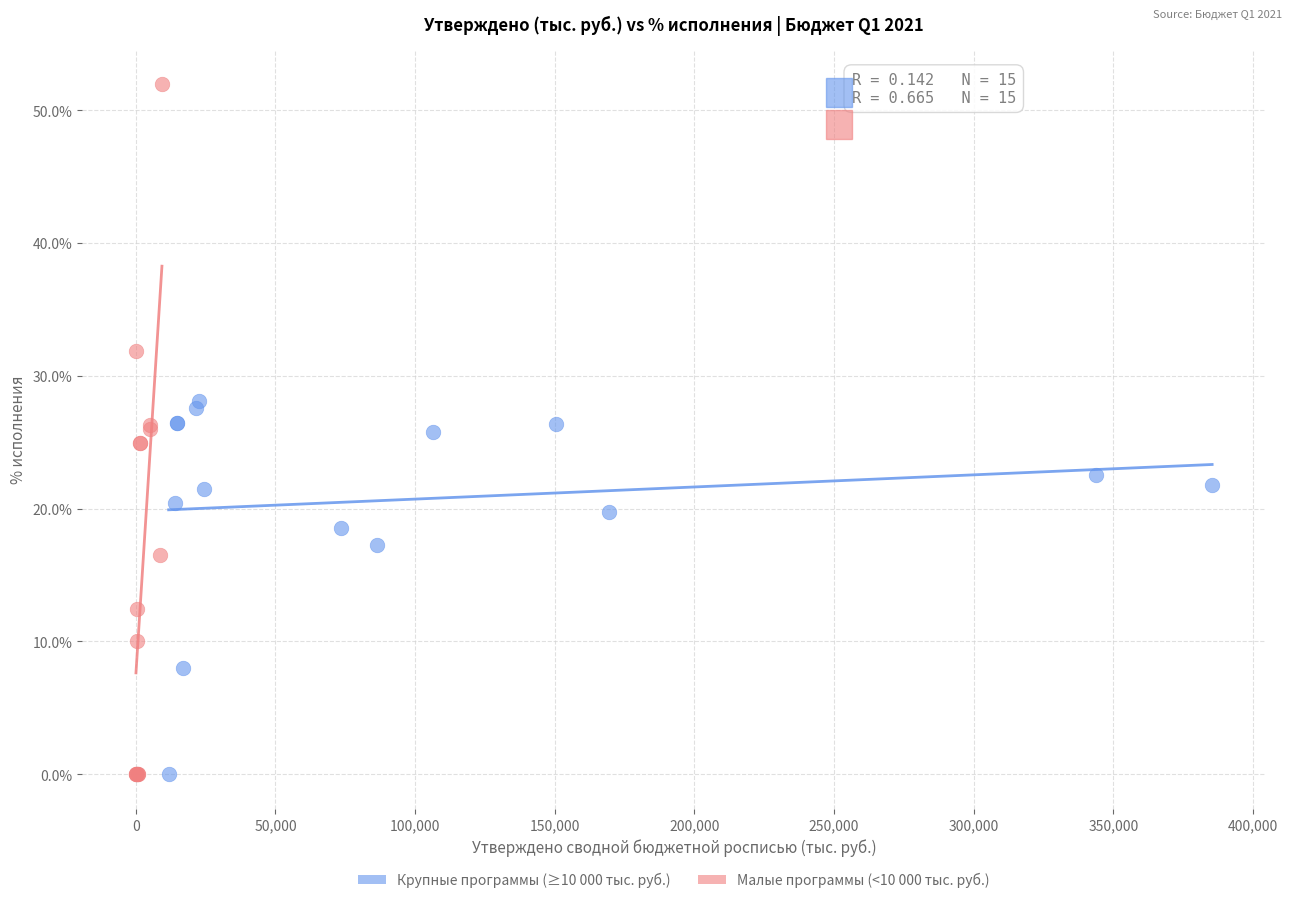

Which series has the largest Y range (max minus min)?

Малые программы (<10 000 тыс. руб.)